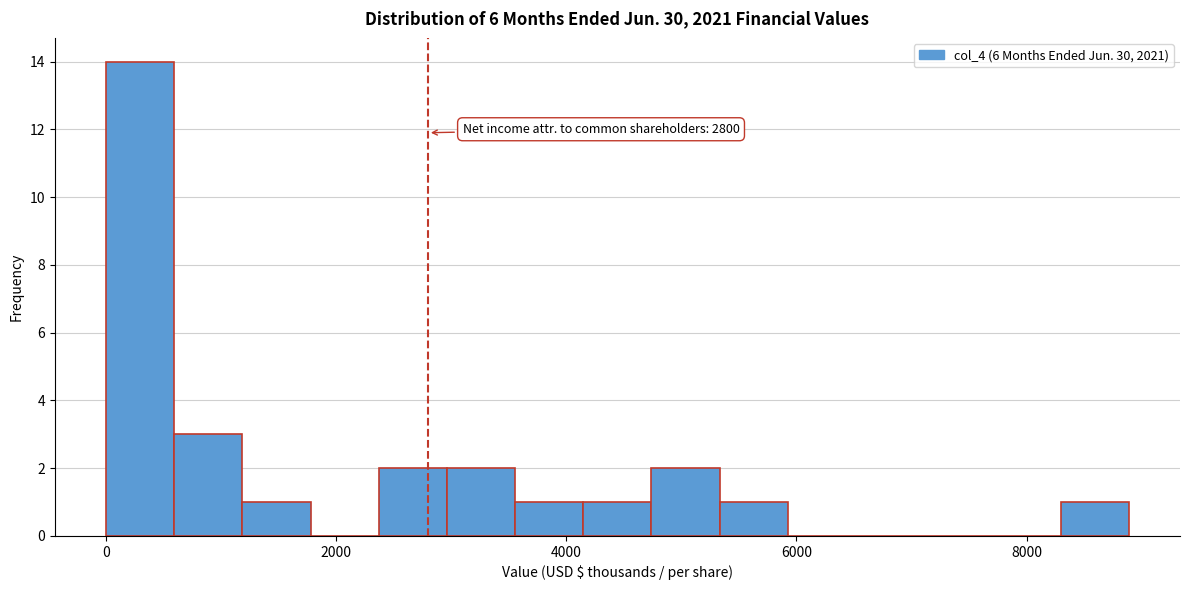

Around what value on the x-axis is the tallest bar? Give the approximate position of its centre, as read against the axis.

200